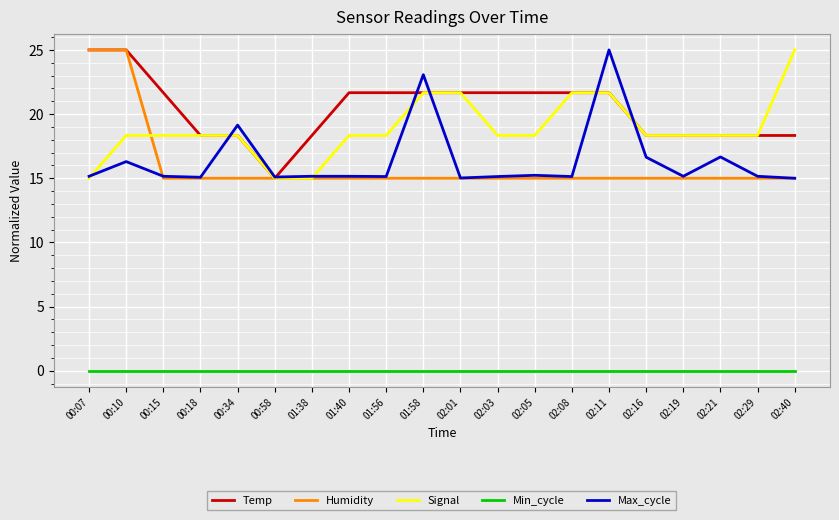

The Signal series shows 18.3 at 02:03. True or false?

True